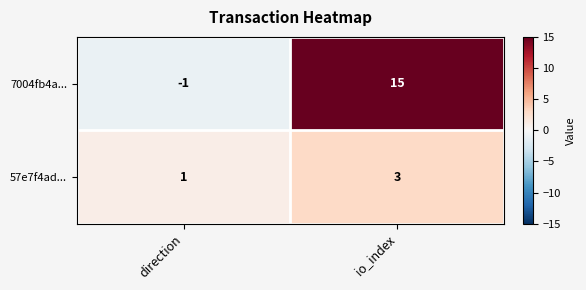

What is the sum of all 7004fb4a... values?

14